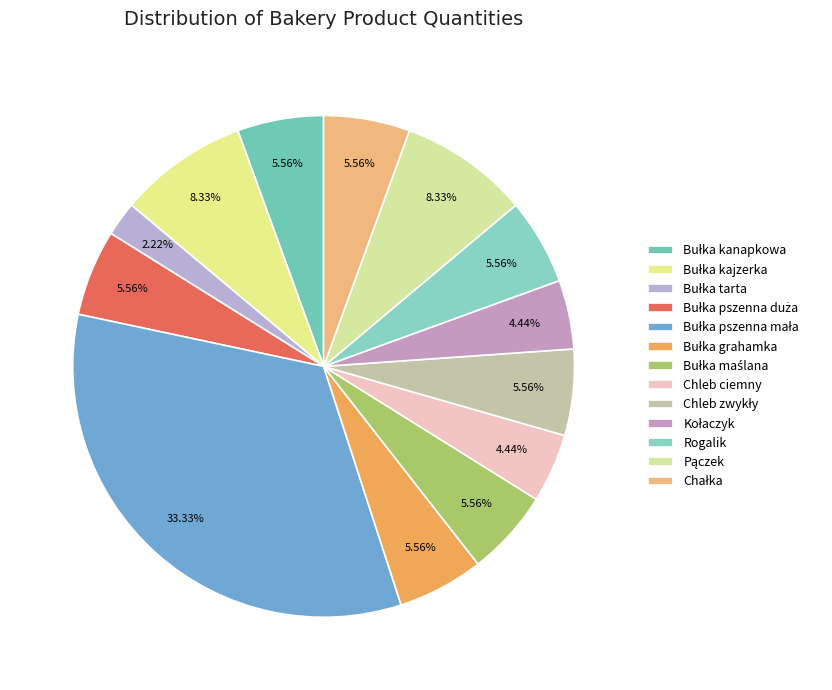

Does any single category account for the majority?

No